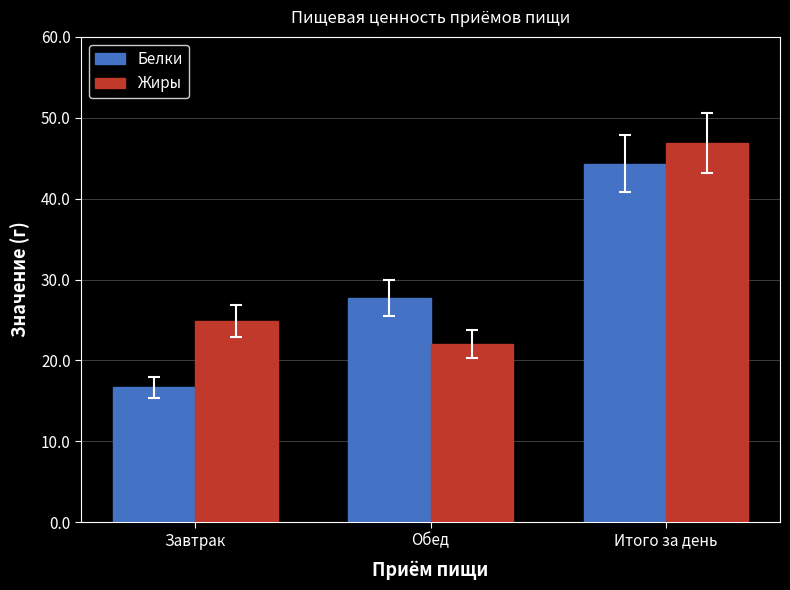

The value of Жиры at Завтрак is 33.4. True or false?

False